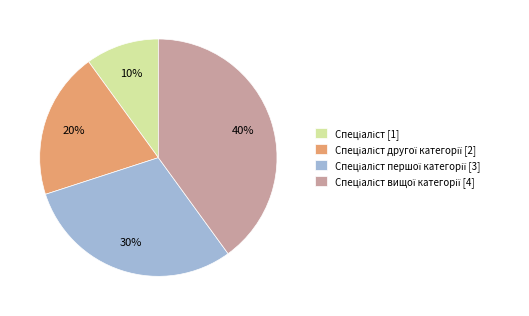

To the nearest percent, what is the average slice percentage?

25%